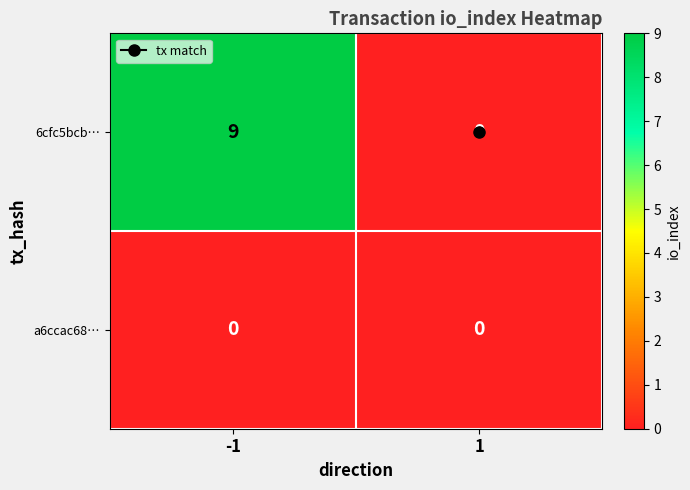

Which series has the widest spread of values?

6cfc5bcb…